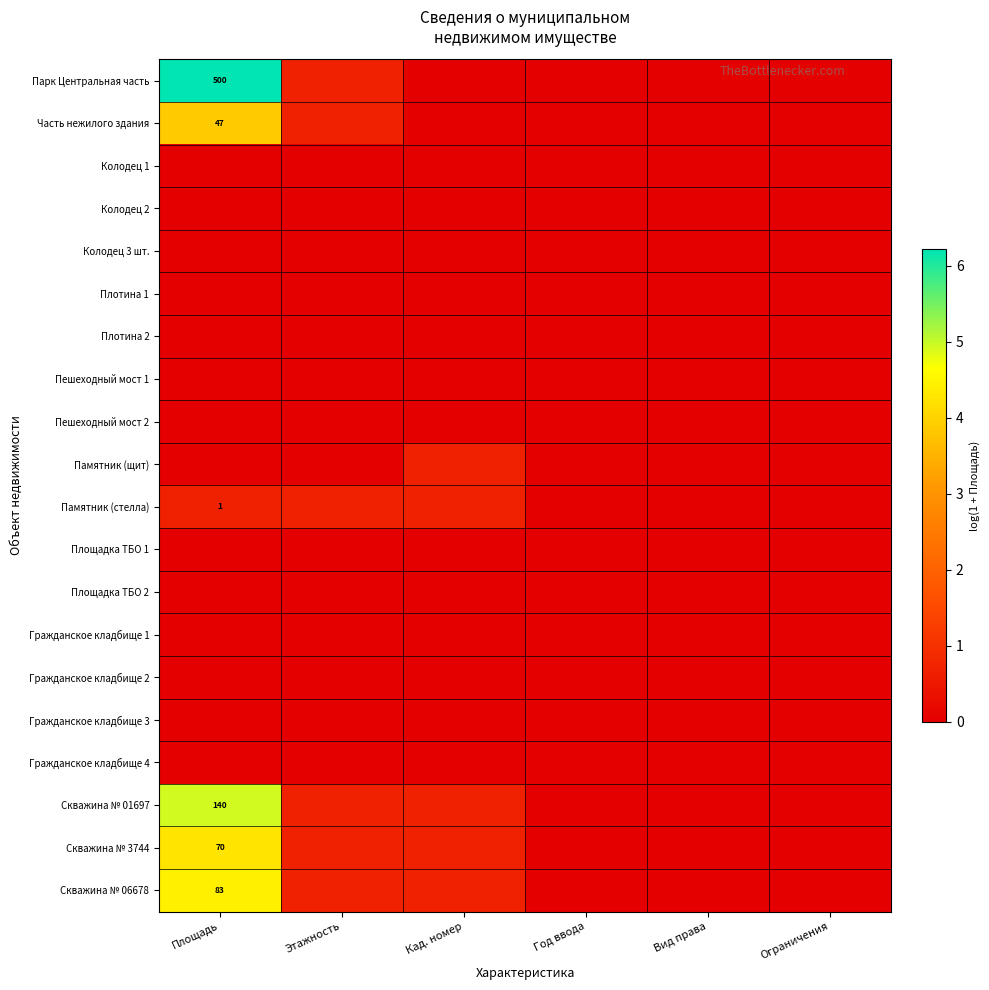

Which series has the widest spread of values?

Парк Центральная часть